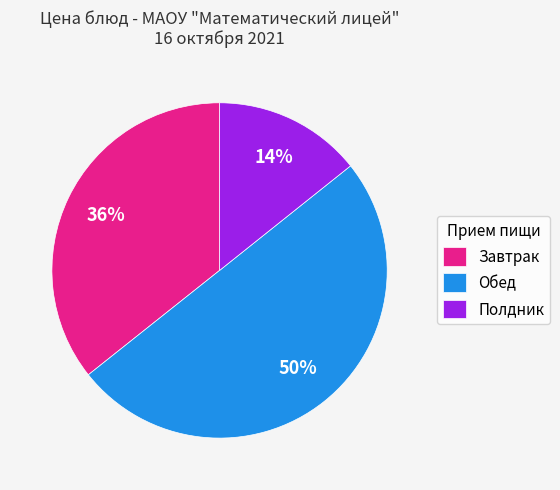

Rank the categories by value from lowest to highest.

Полдник, Завтрак, Обед